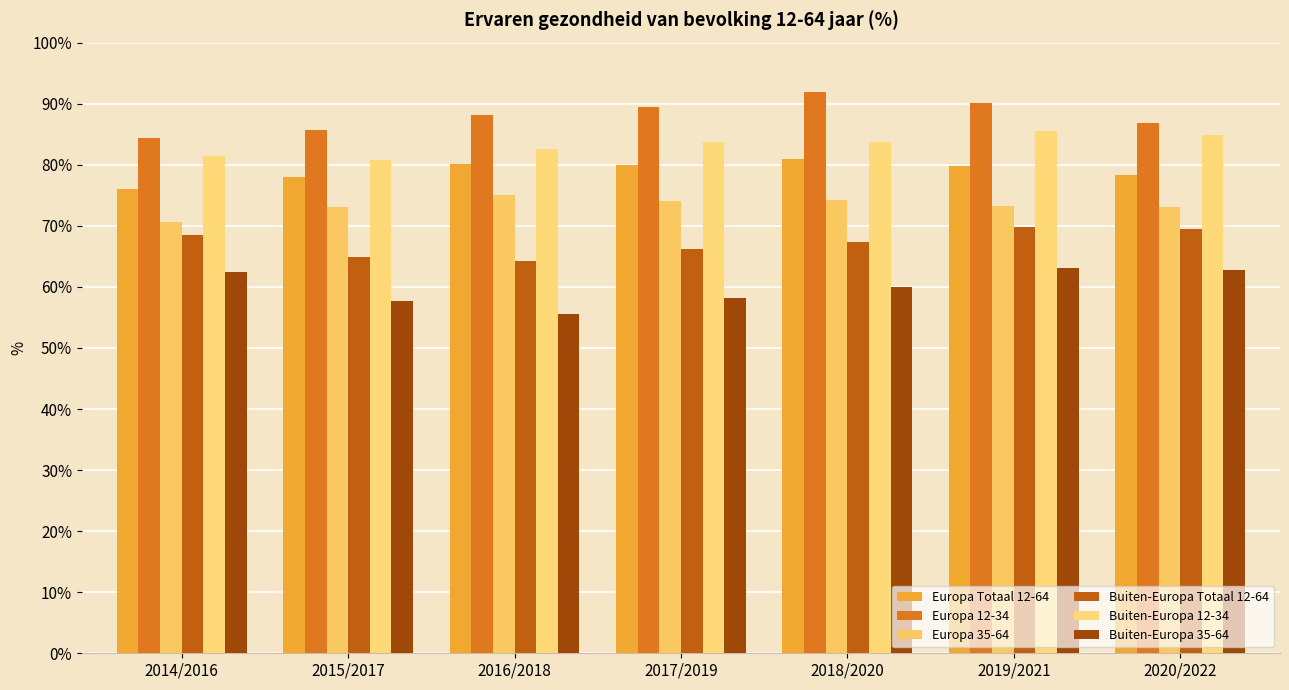

What is the lowest value of the Buiten-Europa 12-34 series?

80.7